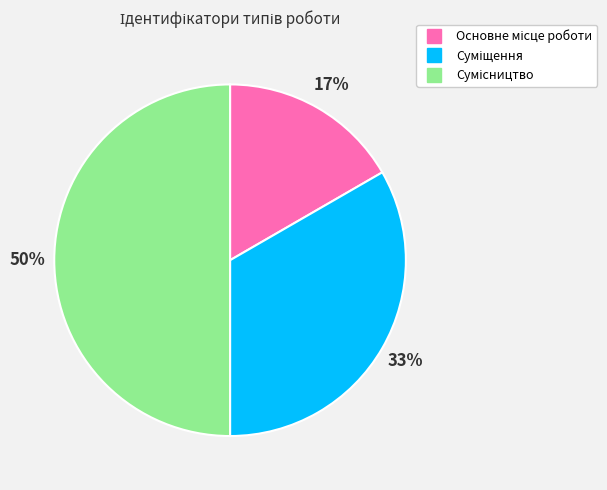

To the nearest percent, what is the average slice percentage?

33%